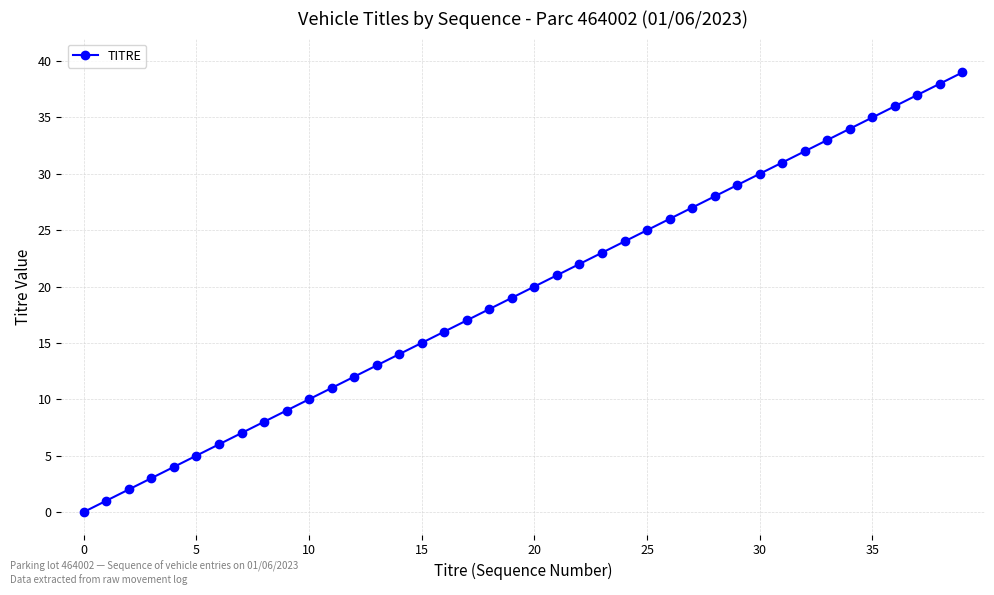

What is the maximum value shown in the chart?

39